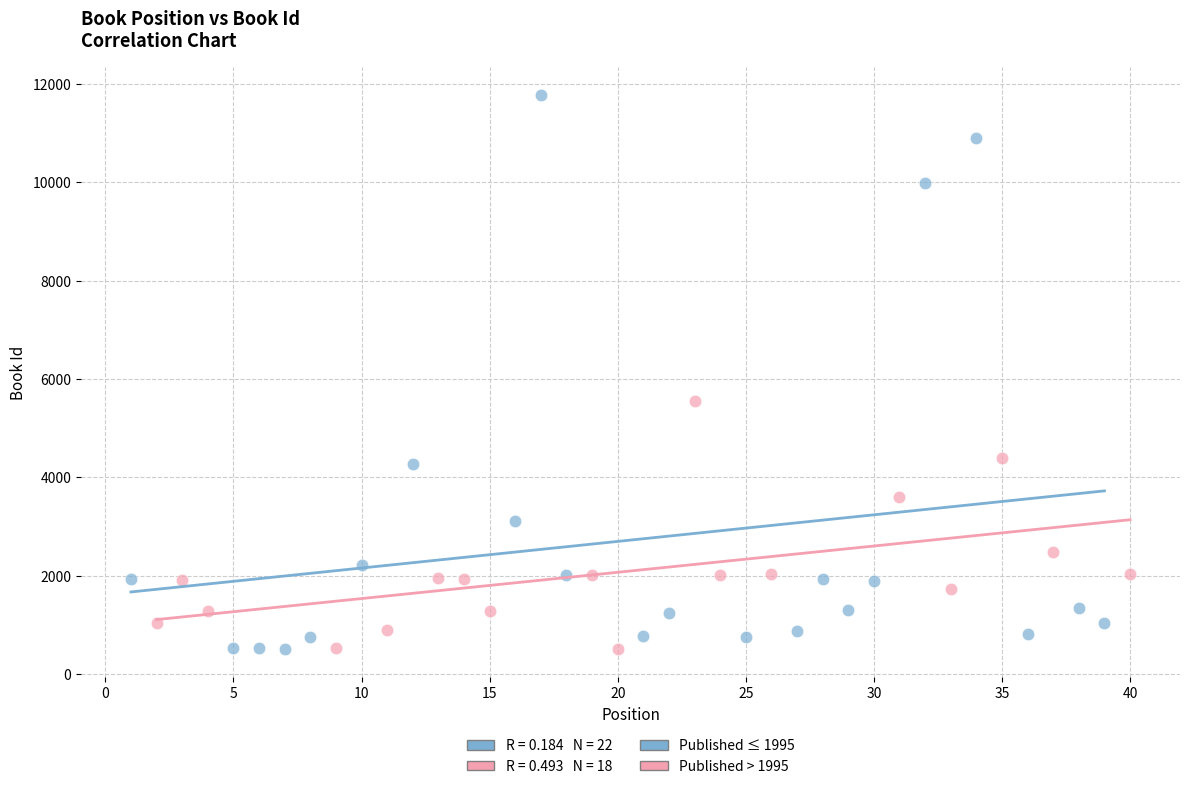

Which series has the widest spread of Y values?

Published ≤ 1995